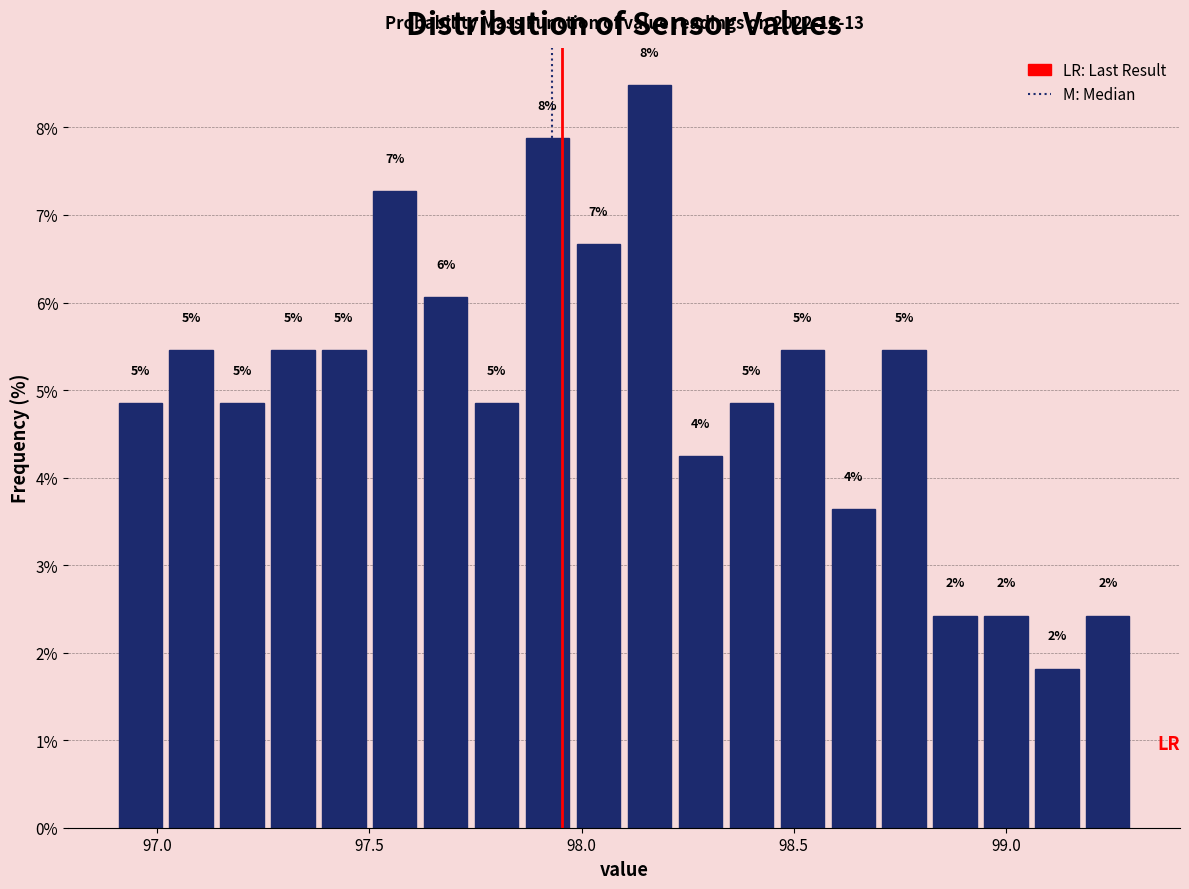

Read against the x-axis, roughly where is the centre of the tallest bar?

98.15